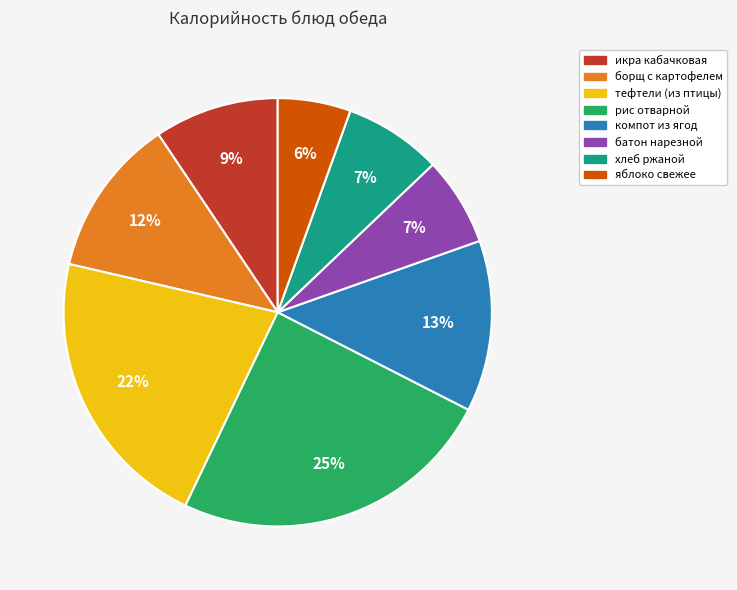

What percentage is the хлеб ржаной slice, to the nearest percent?

7%